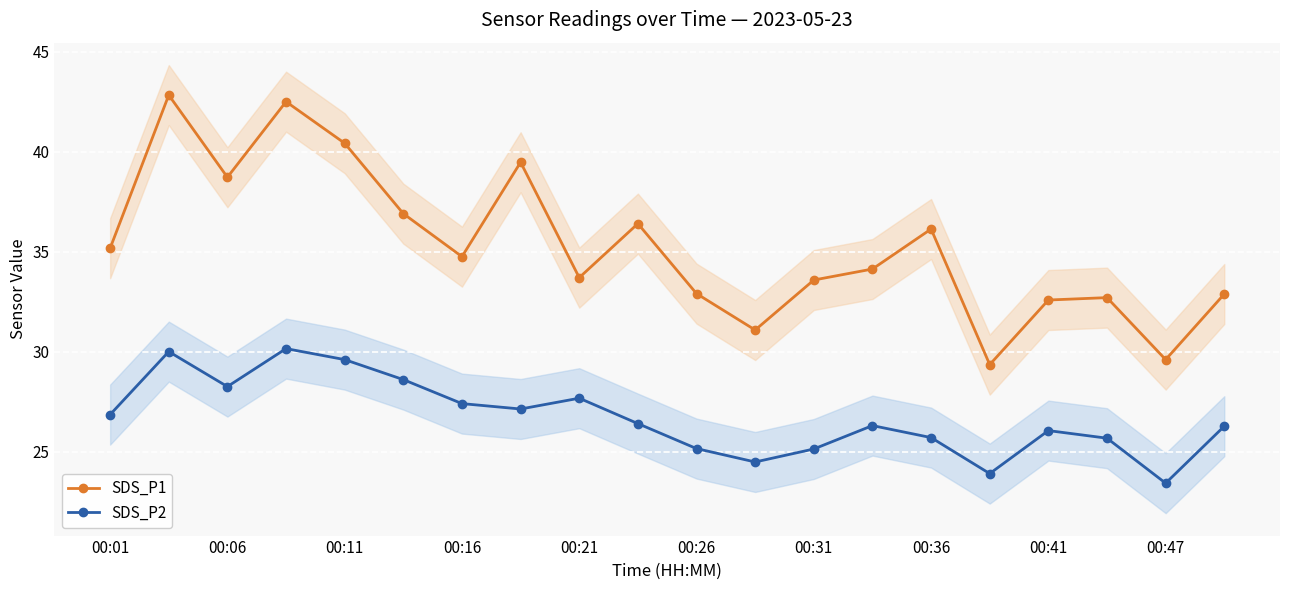

List the series in order of their overall mean, lowest first.

SDS_P2, SDS_P1